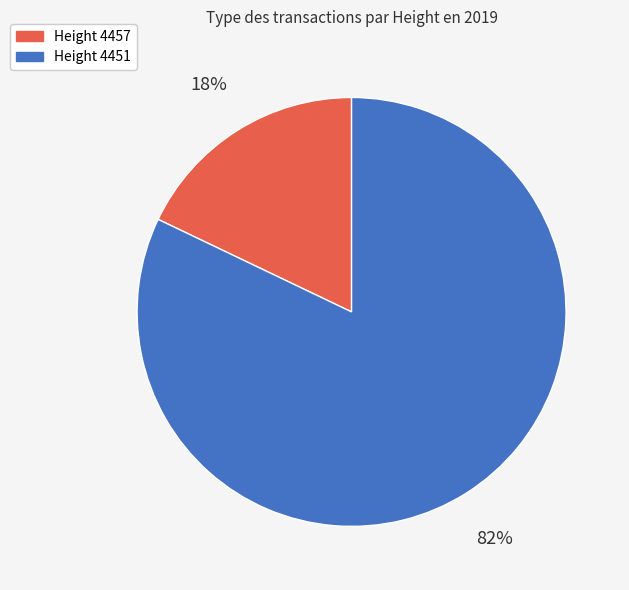

To the nearest percent, what is the difference between the largest and smallest slice percentages?

64%